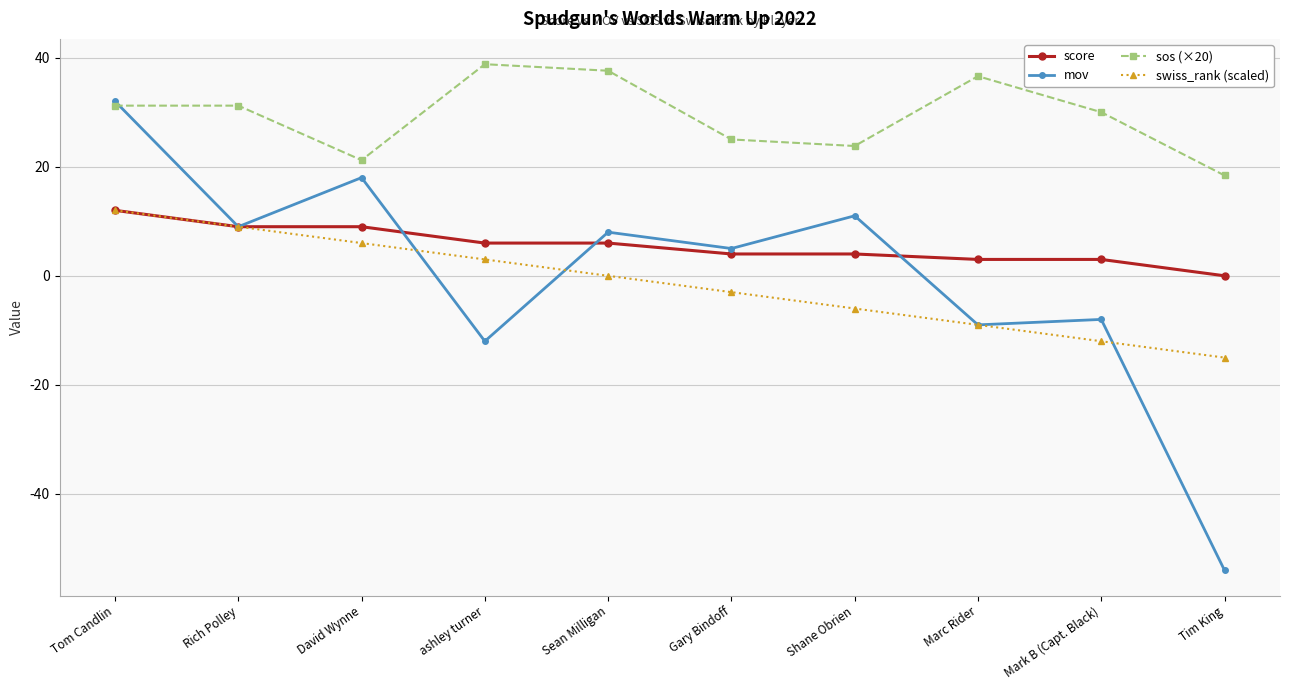

Reading right to left, extract all data points from this chart.

score: Tim King=0.0	Mark B (Capt. Black)=3.0	Marc Rider=3.0	Shane Obrien=4.0	Gary Bindoff=4.0	Sean Milligan=6.0	ashley turner=6.0	David Wynne=9.0	Rich Polley=9.0	Tom Candlin=12.0
mov: Tim King=-54.0	Mark B (Capt. Black)=-8.0	Marc Rider=-9.0	Shane Obrien=11.0	Gary Bindoff=5.0	Sean Milligan=8.0	ashley turner=-12.0	David Wynne=18.0	Rich Polley=9.0	Tom Candlin=32.0
sos (×20): Tim King=18.4	Mark B (Capt. Black)=30.0	Marc Rider=36.6	Shane Obrien=23.8	Gary Bindoff=25.0	Sean Milligan=37.6	ashley turner=38.8	David Wynne=21.2	Rich Polley=31.2	Tom Candlin=31.2
swiss_rank (scaled): Tim King=-15.0	Mark B (Capt. Black)=-12.0	Marc Rider=-9.0	Shane Obrien=-6.0	Gary Bindoff=-3.0	Sean Milligan=0.0	ashley turner=3.0	David Wynne=6.0	Rich Polley=9.0	Tom Candlin=12.0